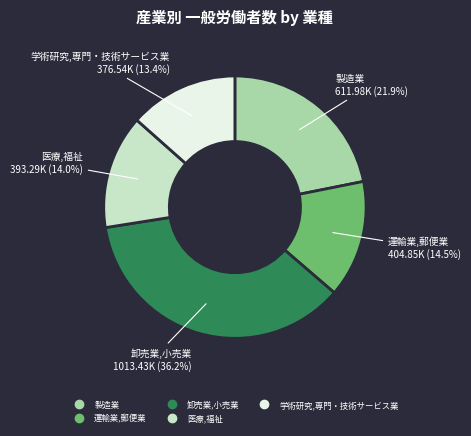

What is the smallest slice in the pie chart?

学術研究,専門・技術サービス業